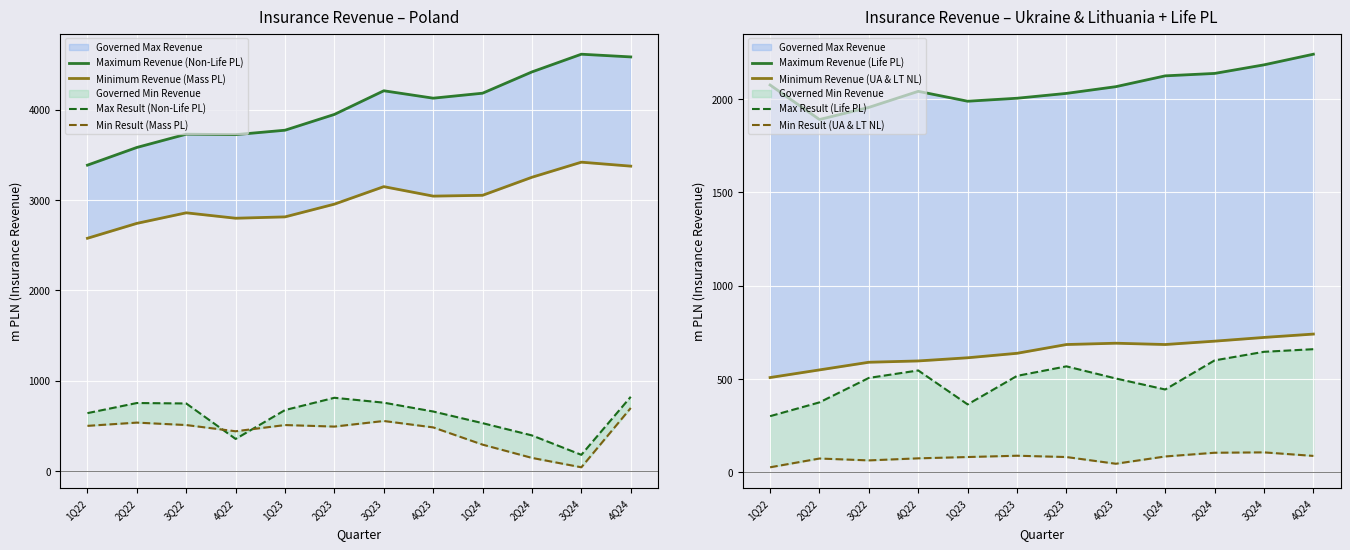

Where does the Total Life - Poland series first go above 2067?

1Q22